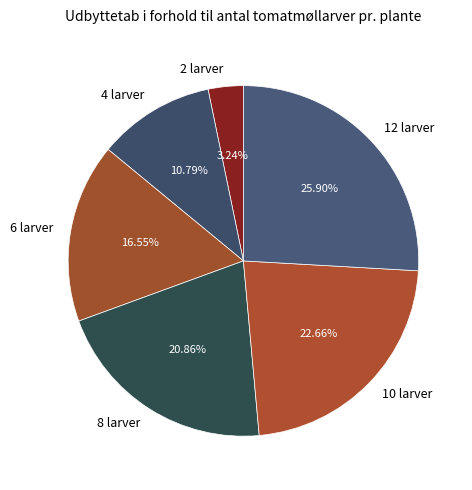

Is there a majority slice in this chart?

No